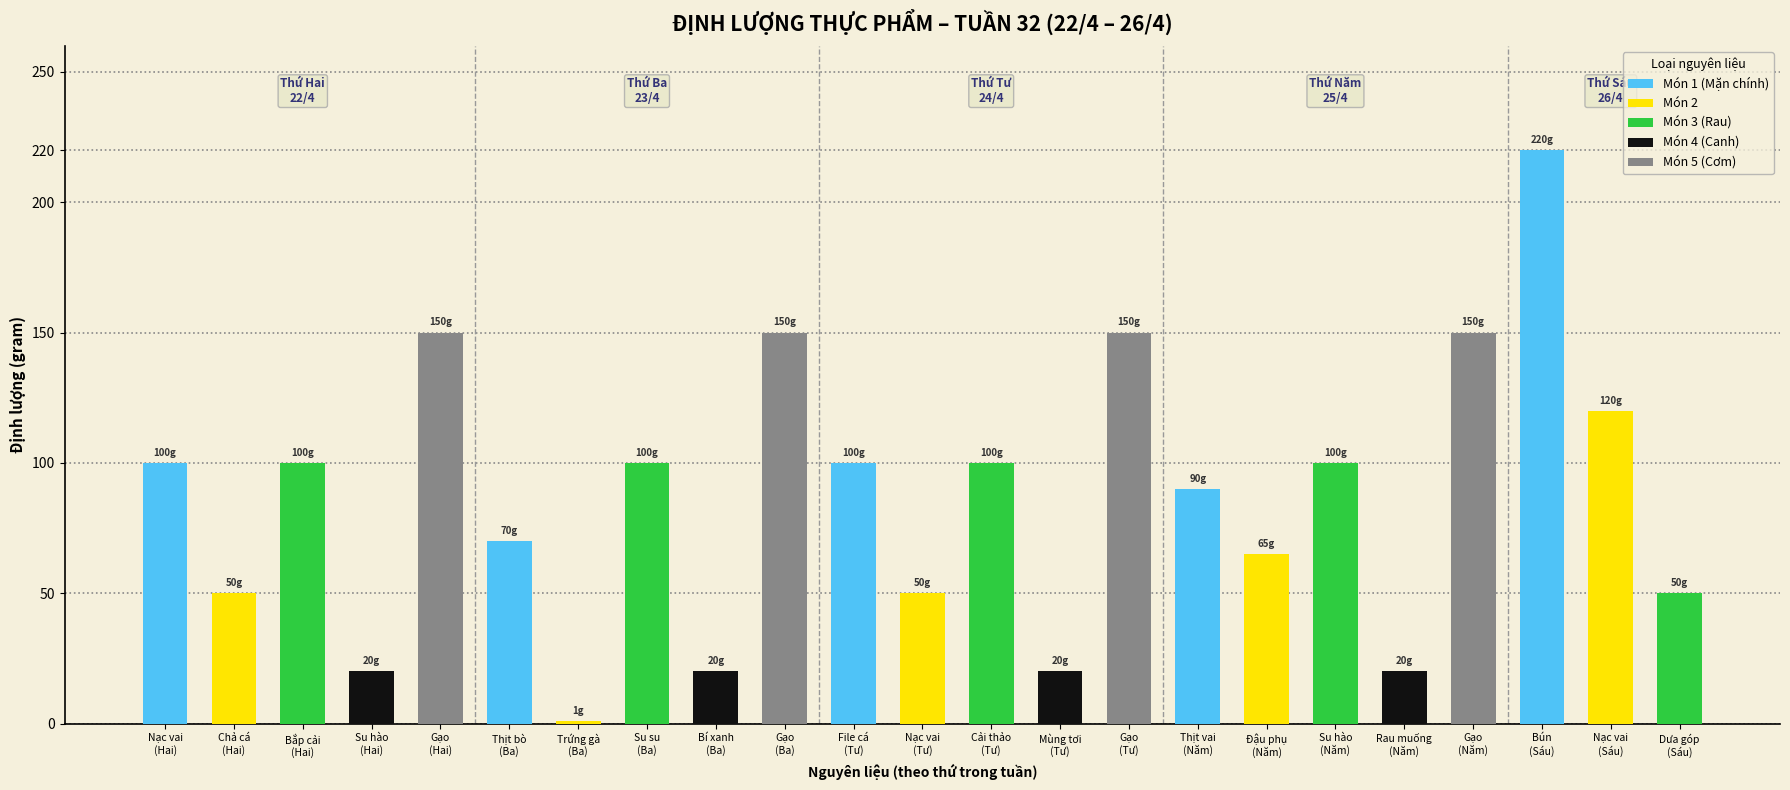

Reading left to right, extract all data points from this chart.

Thực phẩm (Gram): 100	50	100	20	150	70	1	100	20	150	100	50	100	20	150	90	65	100	20	150	220	120	50
Thứ tự món: 1	2	3	4	5	1	2	3	4	5	1	2	3	4	5	1	2	3	4	5	1	2	3